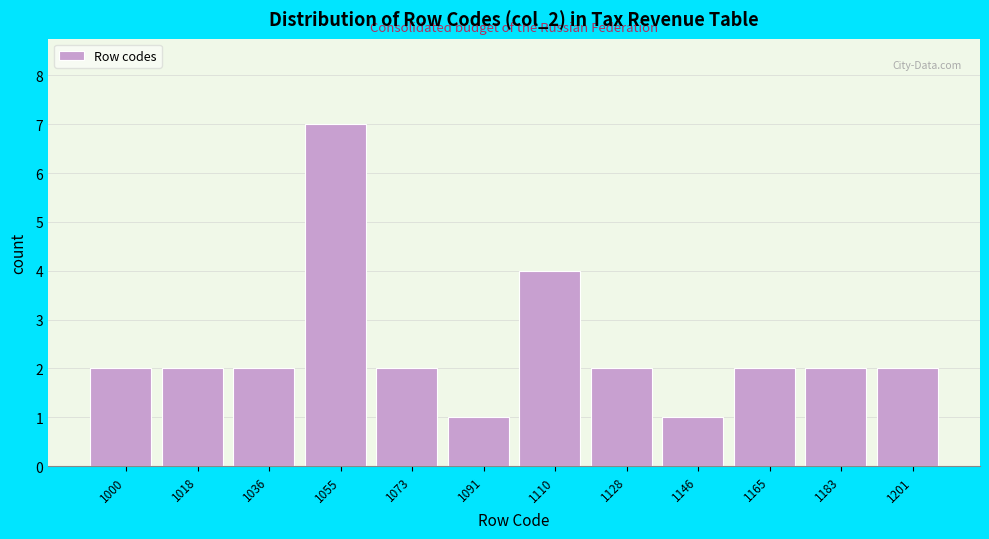

Reading left to right, what are all the values shown in this chart?

1000=2	1018=2	1036=2	1055=7	1073=2	1091=1	1110=4	1128=2	1146=1	1165=2	1183=2	1201=2